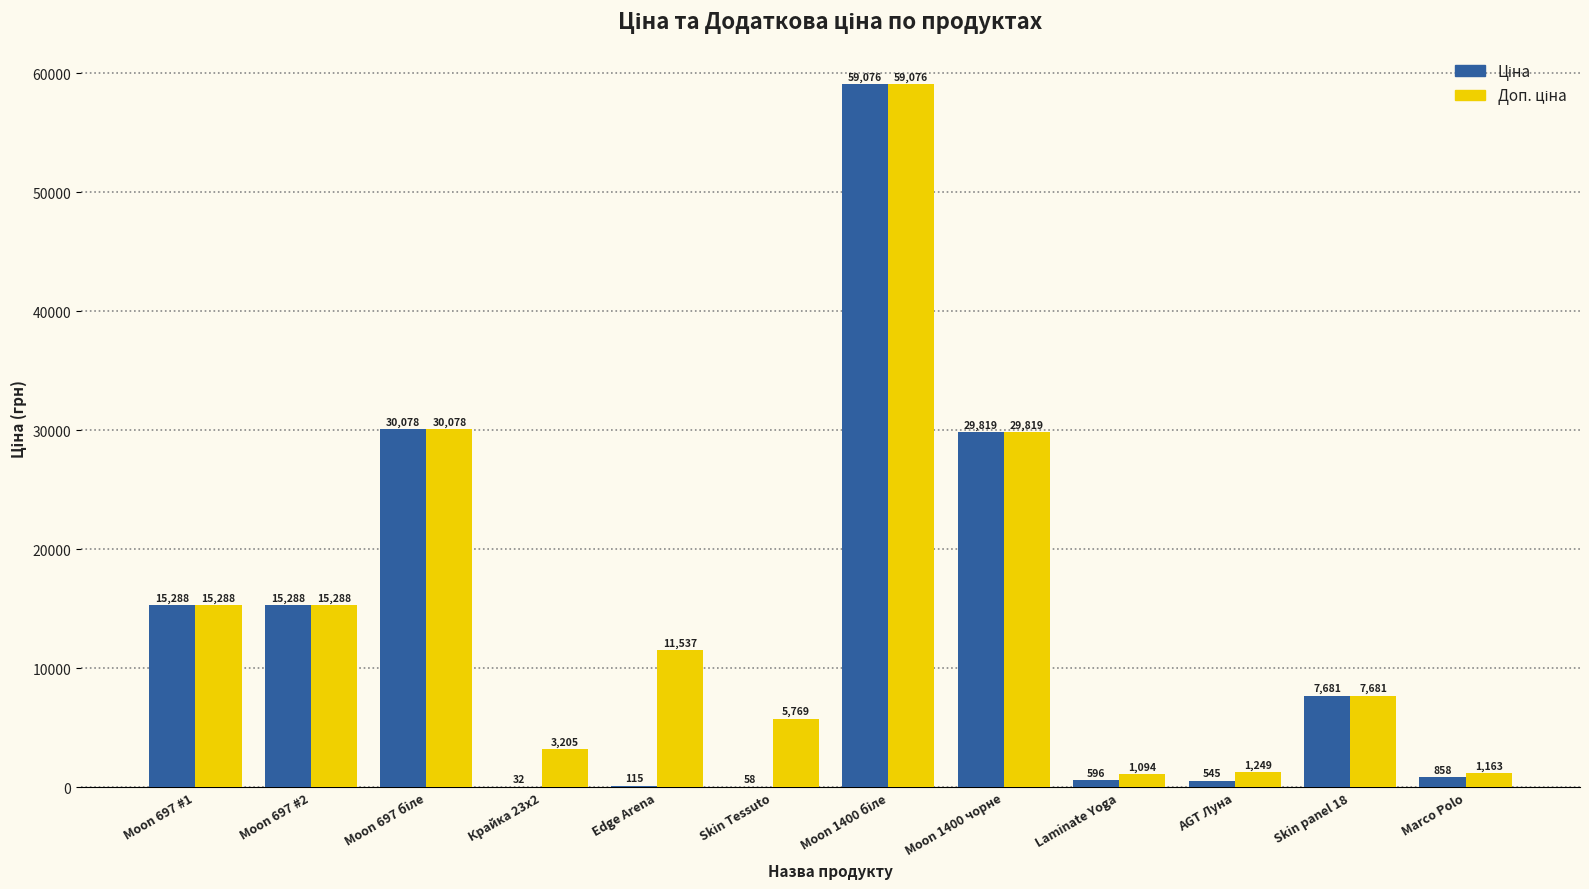

What is the difference between the Доп. ціна values at Skin Tessuto and Moon 697 #2?

9519.0